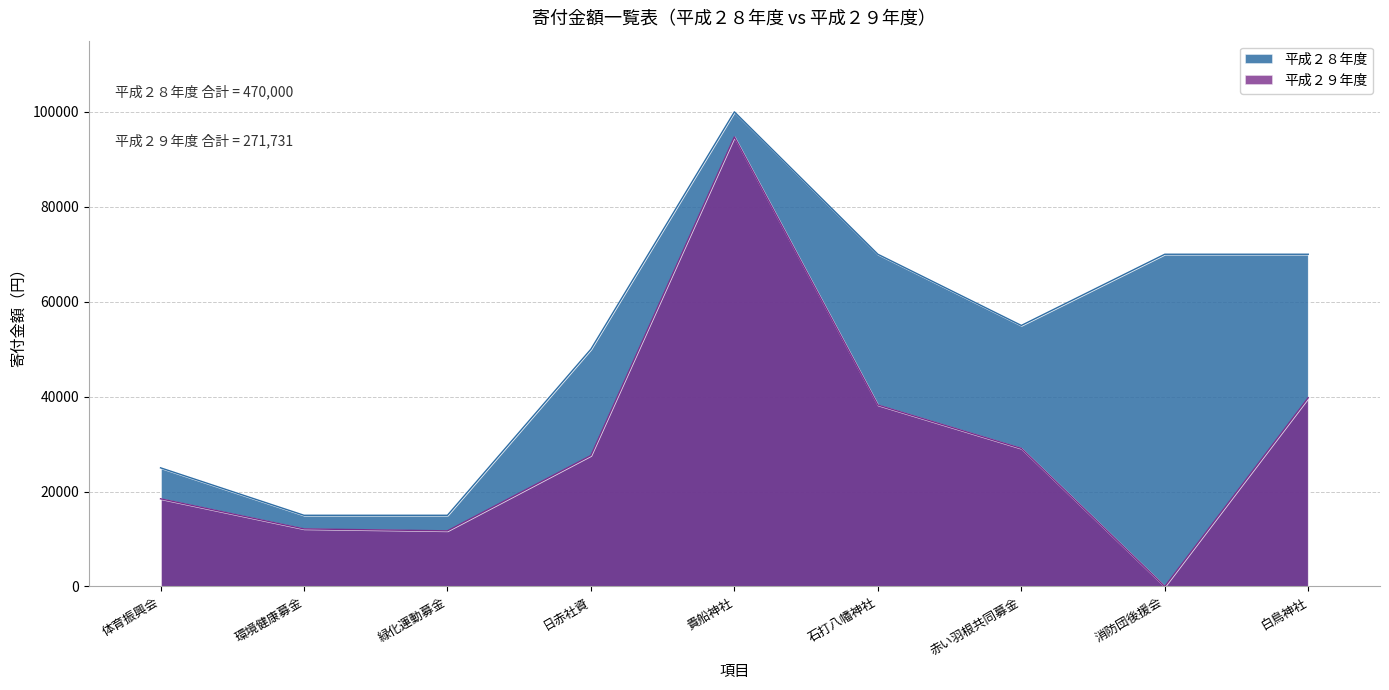

Where does the 平成２８年度 series first go above 55000?

貴船神社